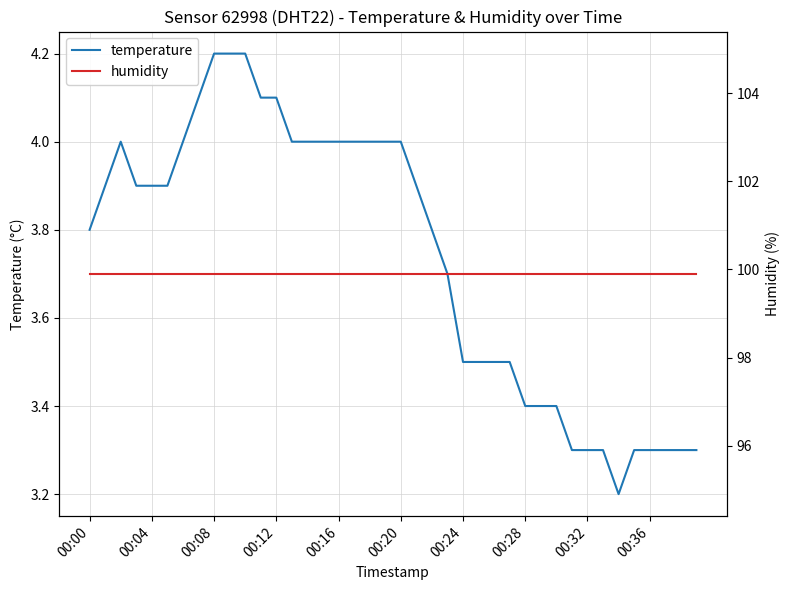

What value does the humidity series have at 21?

99.9